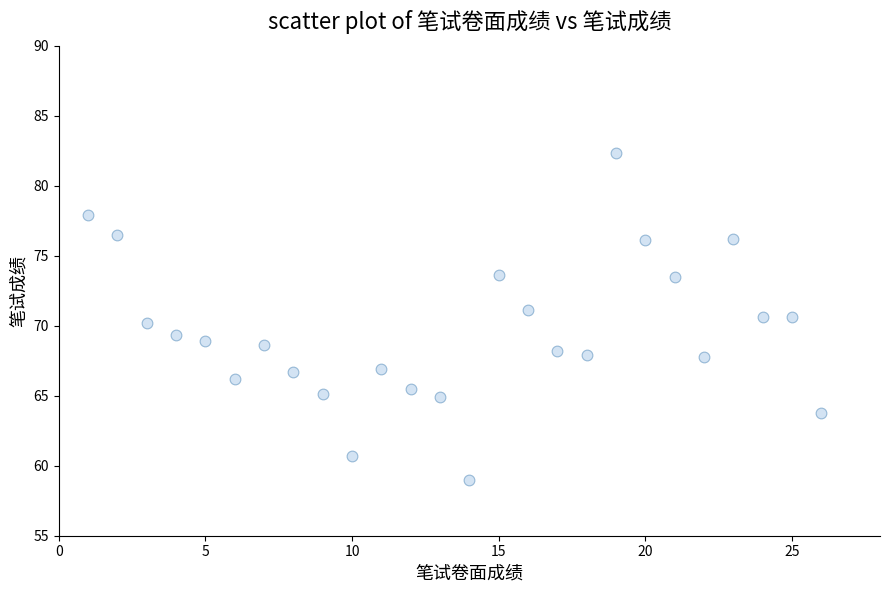

What is the range of Y values (max minus min)?

23.3